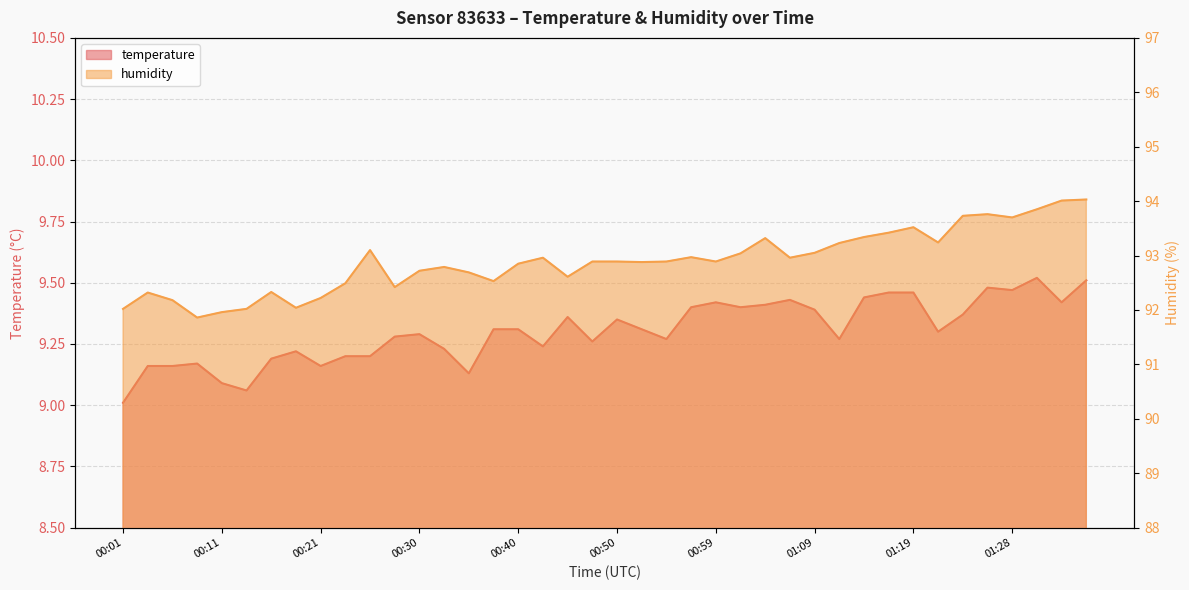

True or false: humidity has a value of 94.0 at 01:36.

True